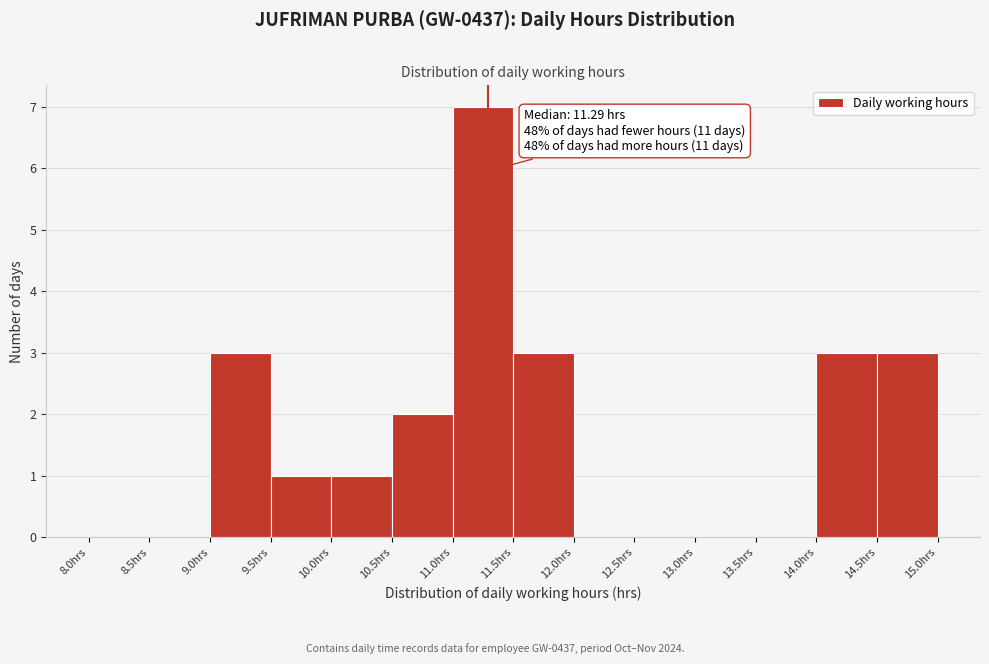

Which range on the x-axis has the tallest bar?

11.0 to 11.5